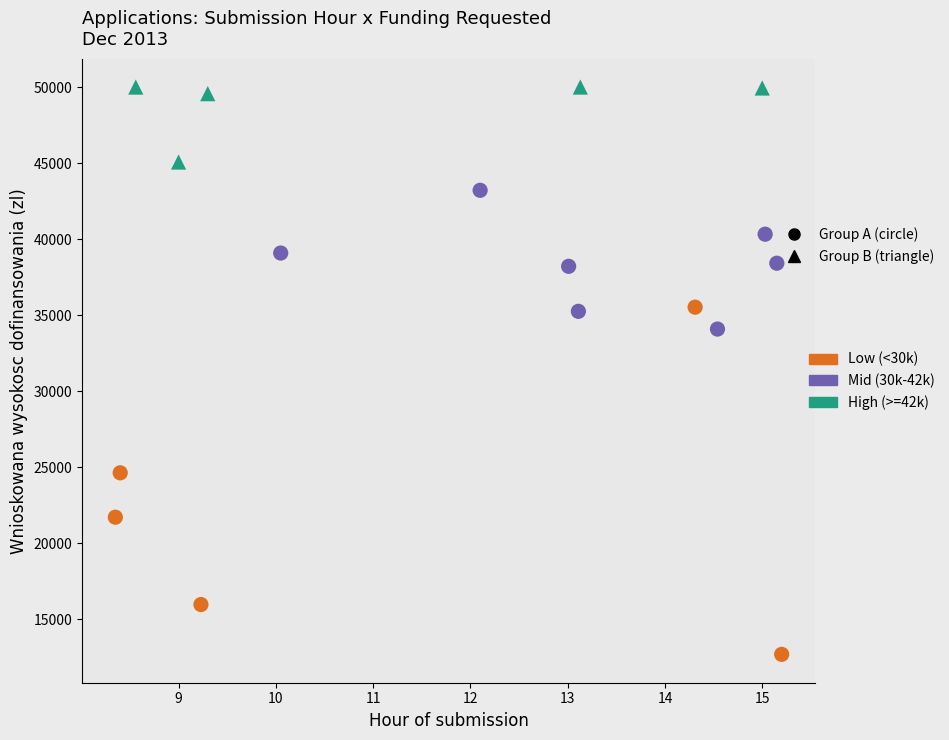

What are all the series names shown in the legend?

Low (<30k), Mid (30k-42k), High (>=42k)